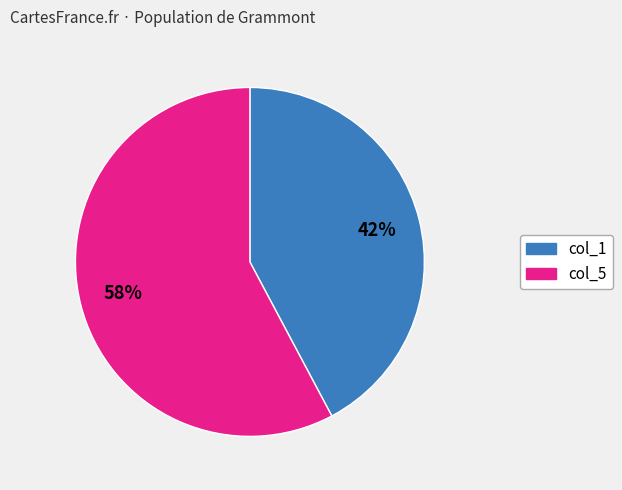

To the nearest percent, what is the average slice percentage?

50%